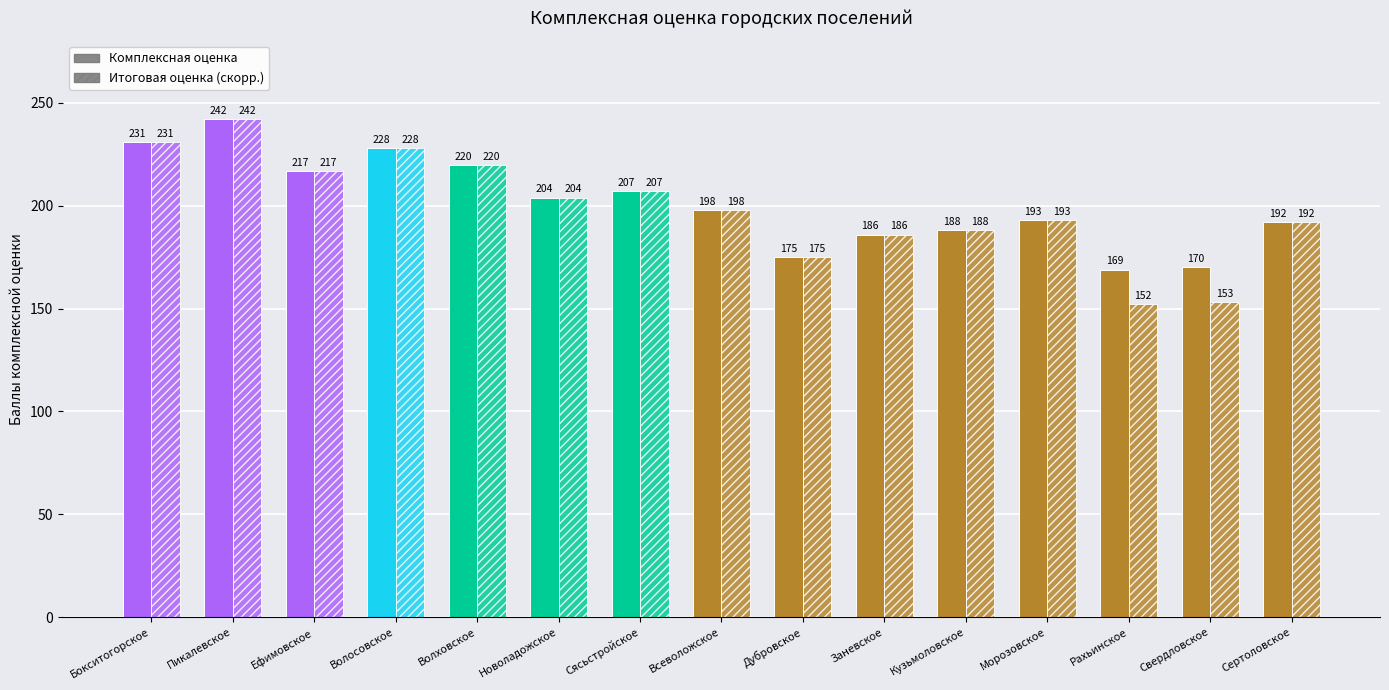

Does the chart contain stacked bars?

No